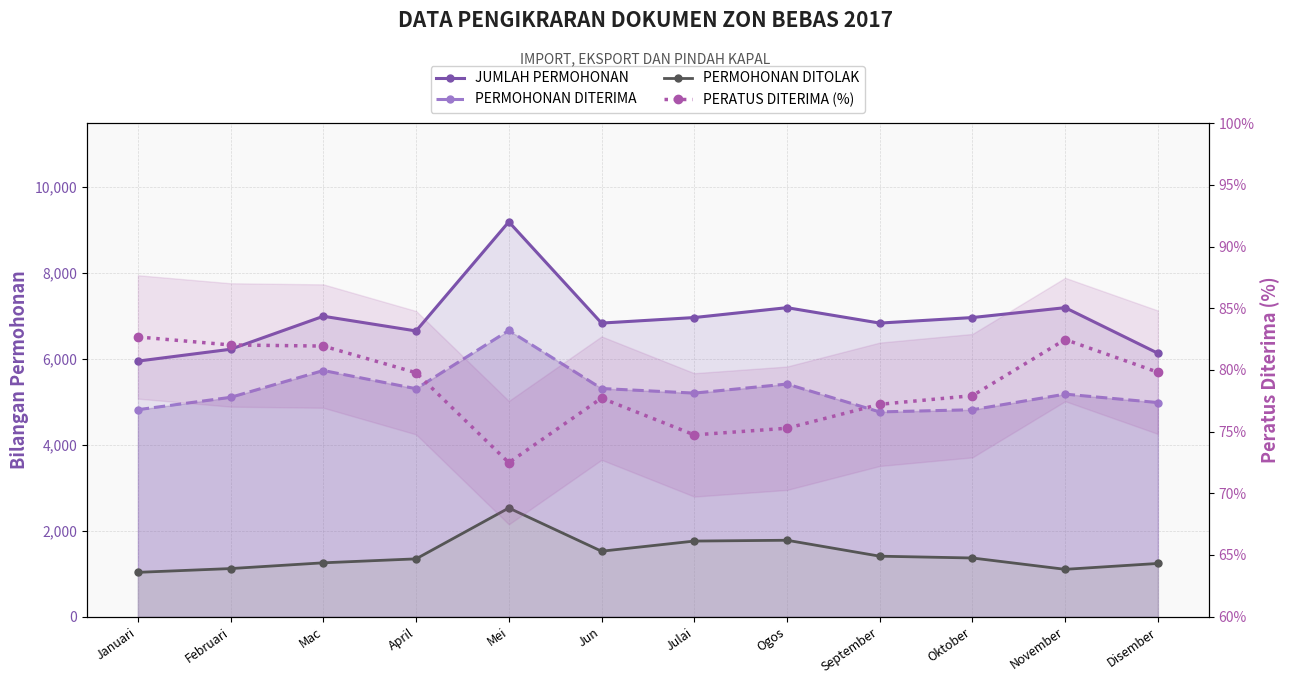

Which category has the highest value in the PERATUS DITERIMA (%) series?

Januari